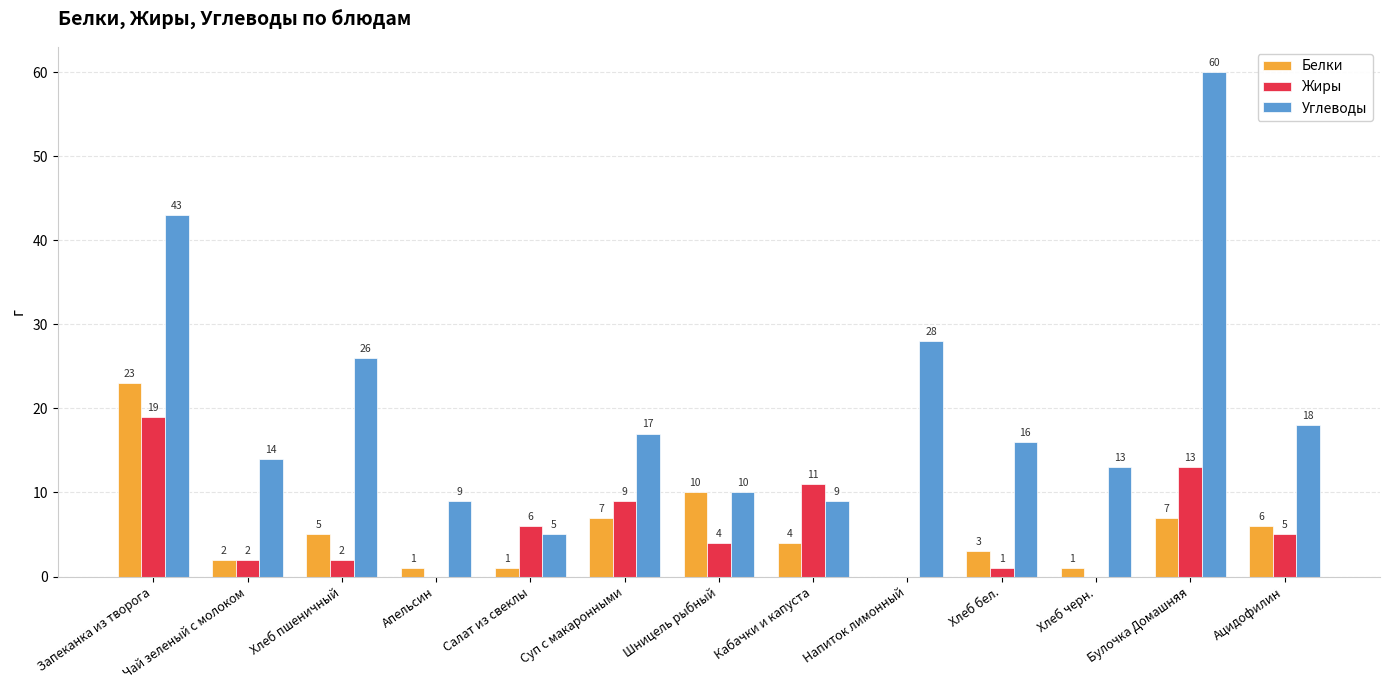

Reading left to right, list all the values displayed in this chart.

Белки: Запеканка из творога=23	Чай зеленый с молоком=2	Хлеб пшеничный=5	Апельсин=1	Салат из свеклы=1	Суп с макаронными=7	Шницель рыбный=10	Кабачки и капуста=4	Напиток лимонный=0	Хлеб бел.=3	Хлеб черн.=1	Булочка Домашняя=7	Ацидофилин=6
Жиры: Запеканка из творога=19	Чай зеленый с молоком=2	Хлеб пшеничный=2	Апельсин=0	Салат из свеклы=6	Суп с макаронными=9	Шницель рыбный=4	Кабачки и капуста=11	Напиток лимонный=0	Хлеб бел.=1	Хлеб черн.=0	Булочка Домашняя=13	Ацидофилин=5
Углеводы: Запеканка из творога=43	Чай зеленый с молоком=14	Хлеб пшеничный=26	Апельсин=9	Салат из свеклы=5	Суп с макаронными=17	Шницель рыбный=10	Кабачки и капуста=9	Напиток лимонный=28	Хлеб бел.=16	Хлеб черн.=13	Булочка Домашняя=60	Ацидофилин=18